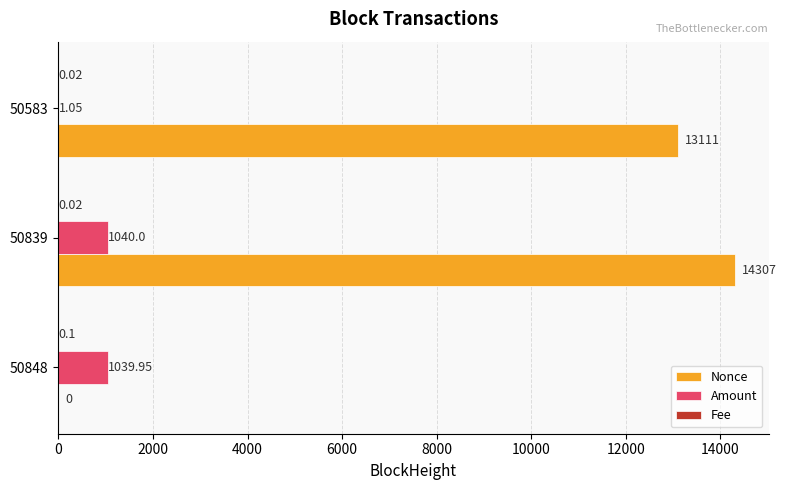

What is the total value across all series at 50583?

13112.1